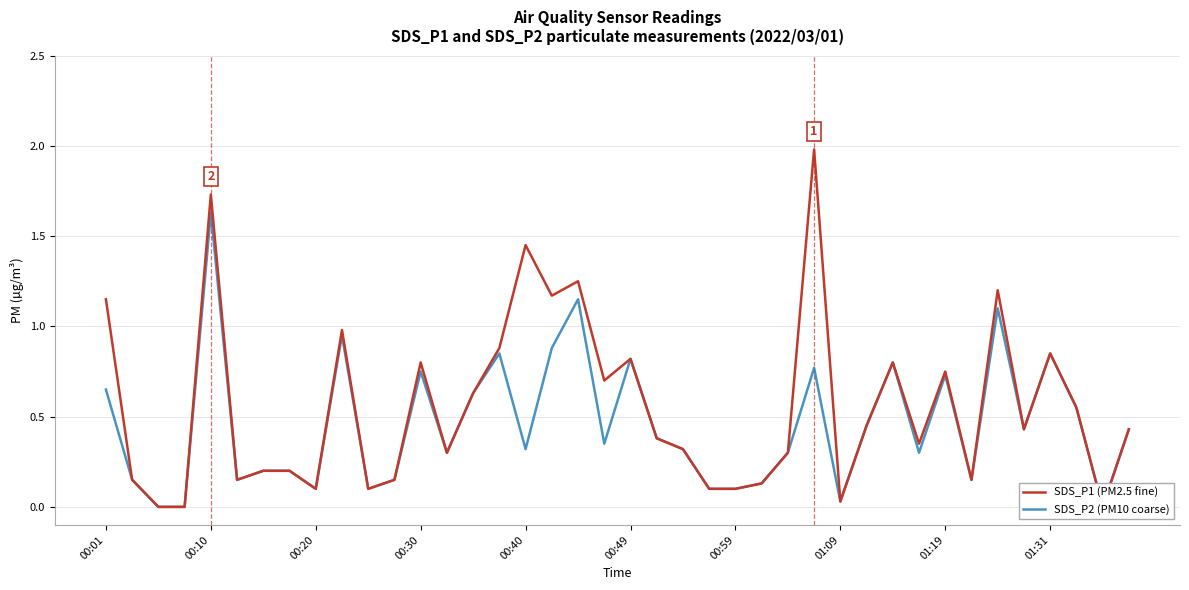

Reading right to left, what are all the values shown in this chart?

SDS_P1 (PM2.5 fine): 0.4	0.0	0.6	0.8	0.4	1.2	0.1	0.8	0.3	0.8	0.5	0.0	2.0	0.3	0.1	0.1	0.1	0.3	0.4	0.8	0.7	1.2	1.2	1.4	0.9	0.6	0.3	0.8	0.1	0.1	1.0	0.1	0.2	0.2	0.1	1.7	0.0	0.0	0.1	1.1
SDS_P2 (PM10 coarse): 0.4	0.0	0.6	0.8	0.4	1.1	0.1	0.7	0.3	0.8	0.5	0.0	0.8	0.3	0.1	0.1	0.1	0.3	0.4	0.8	0.3	1.1	0.9	0.3	0.8	0.6	0.3	0.8	0.1	0.1	0.9	0.1	0.2	0.2	0.1	1.6	0.0	0.0	0.1	0.7